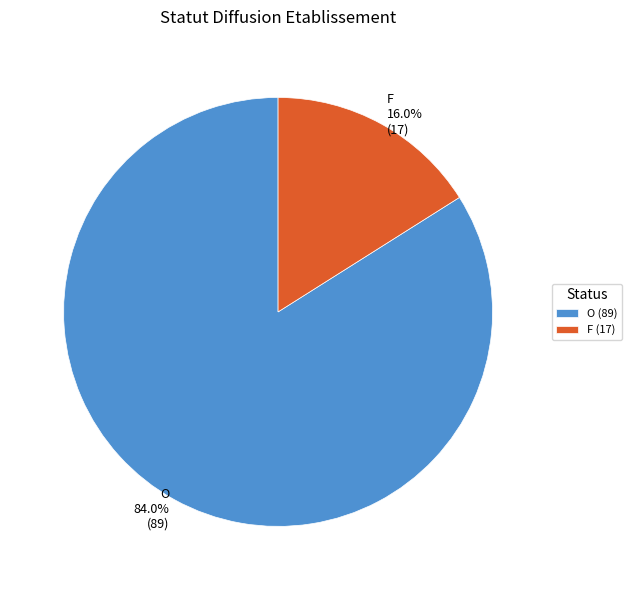

To the nearest percent, what percentage of the pie is O?

84%